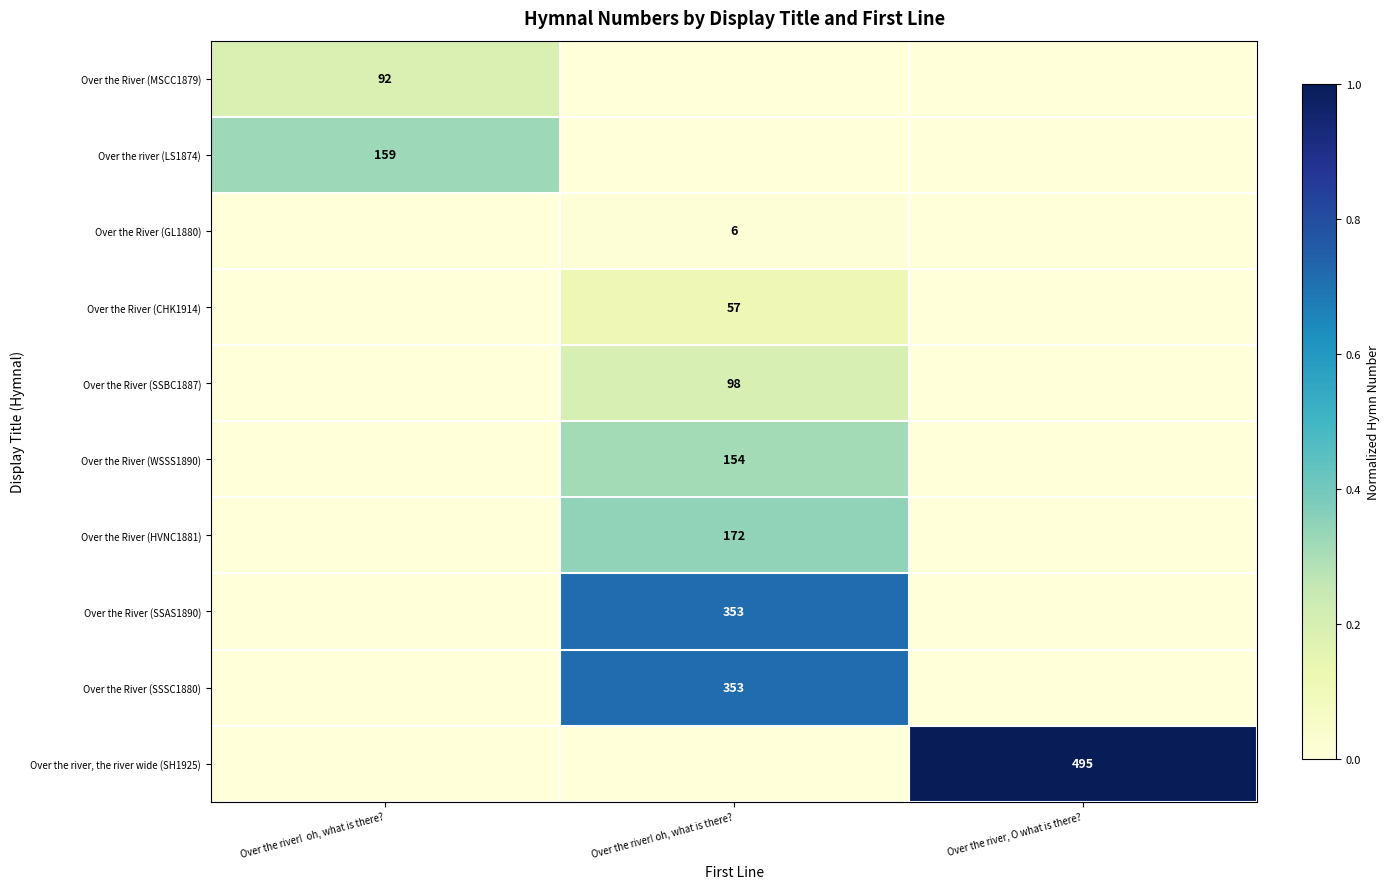

At which category is the sum across all series the highest?

Over the river! oh, what is there?